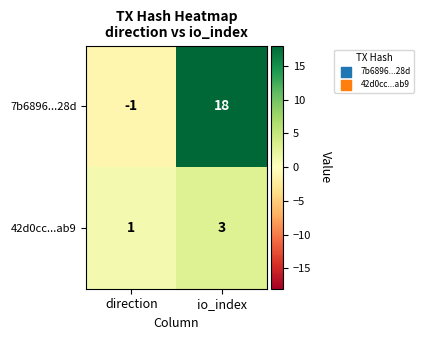

Between direction and io_index, which series saw the biggest shift?

7b6896...28d